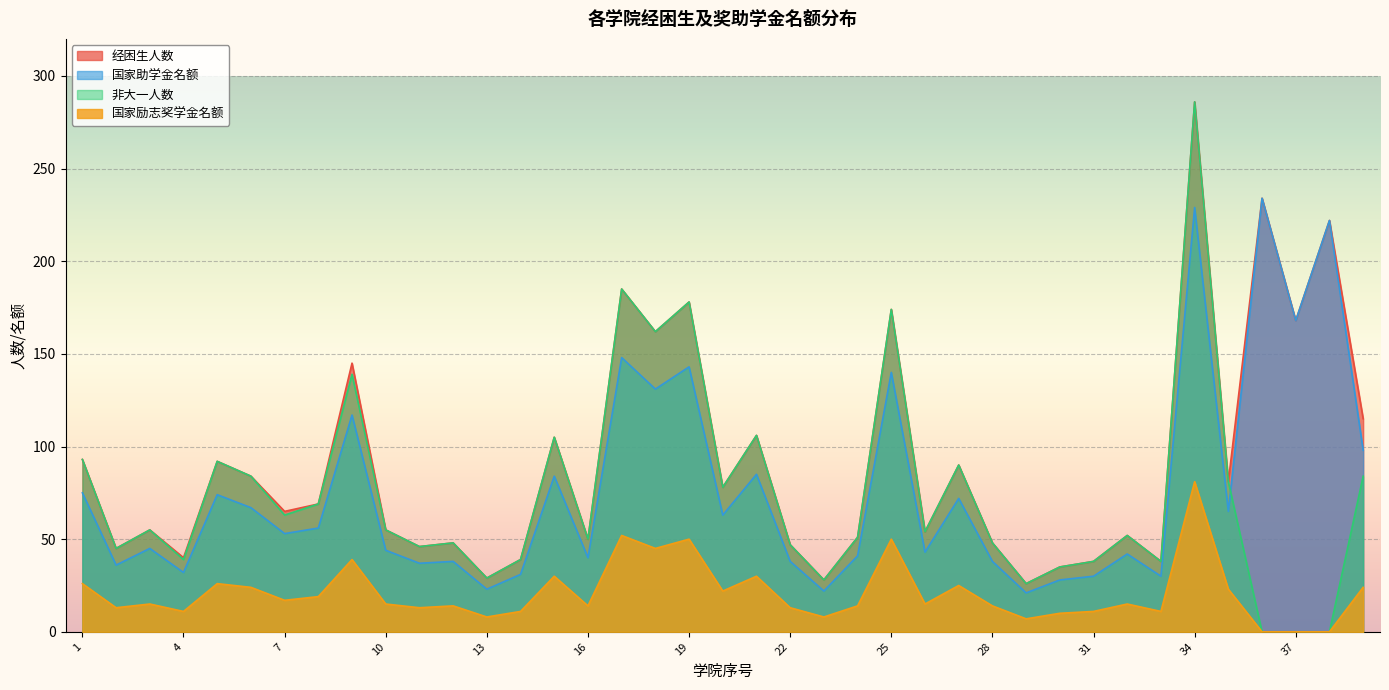

At how many categories does at least one series exceed 224?

2